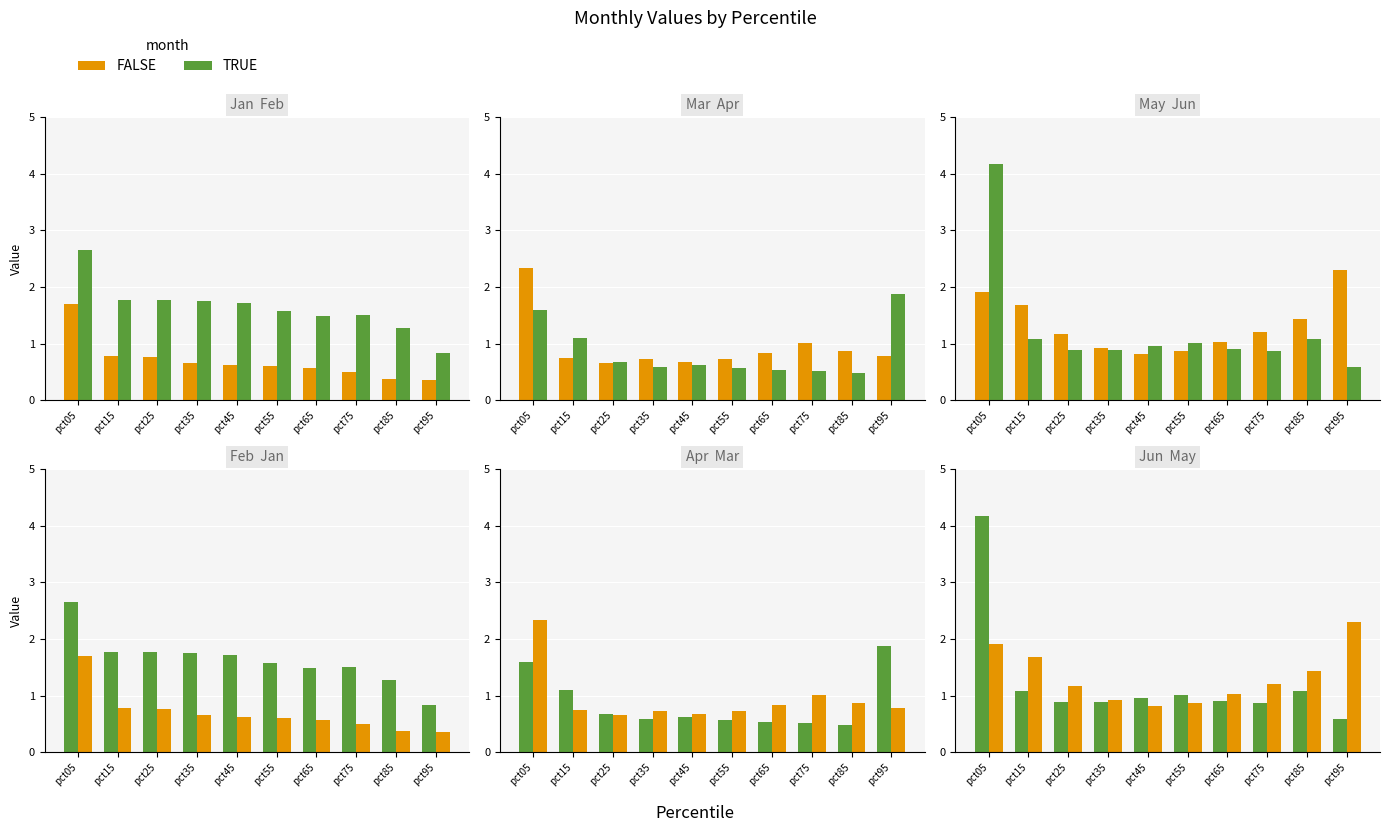

List the series in order of their peak value, lowest first.

Jan, Apr, May, Mar, Feb, Jun